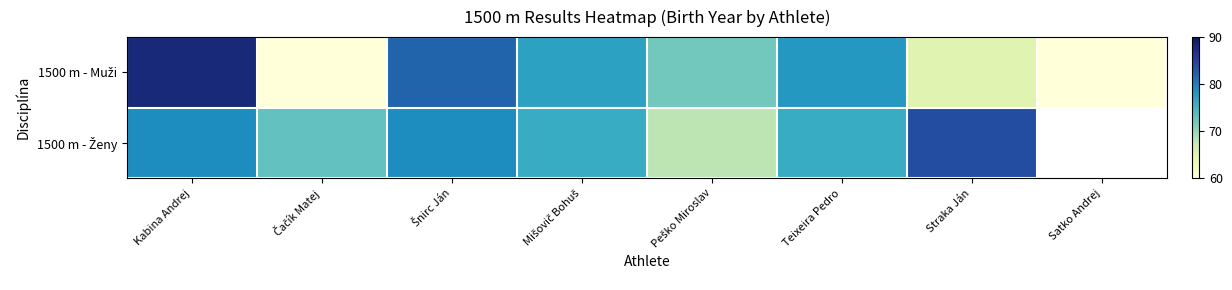

What is the highest value of the 1500 m - Ženy series?

84.0